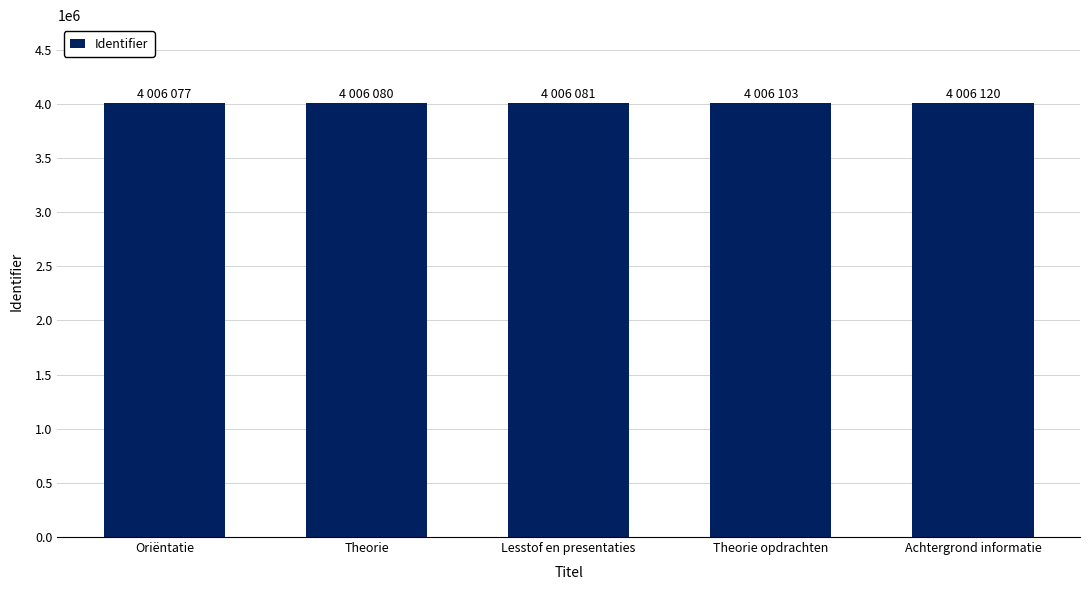

What is the ratio of the value at Oriëntatie to the value at Lesstof en presentaties?

1.0